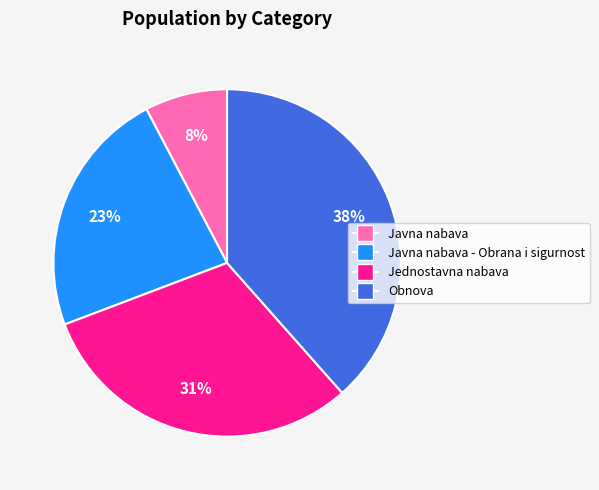

How many slices are in this pie chart?

4